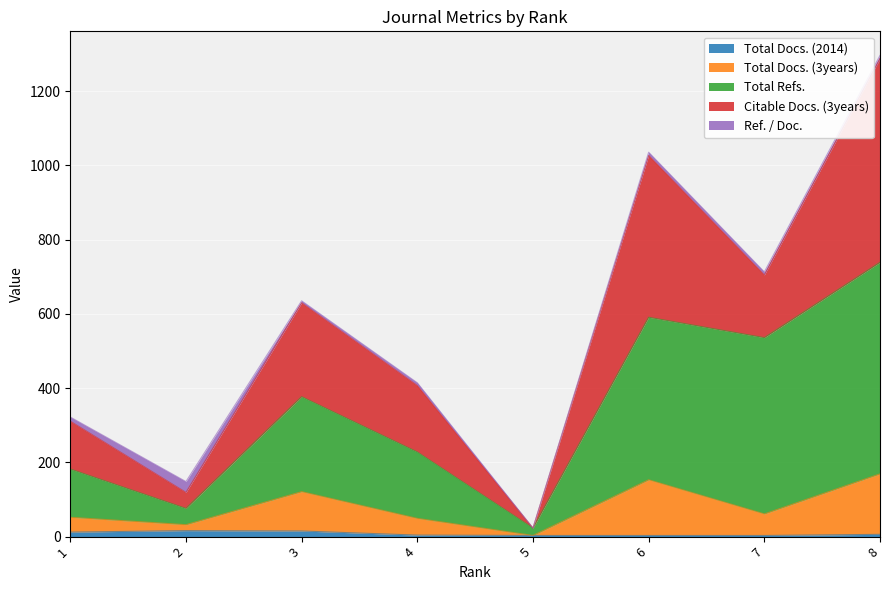

How many data points in Total Docs. (3years) are above 61?

3